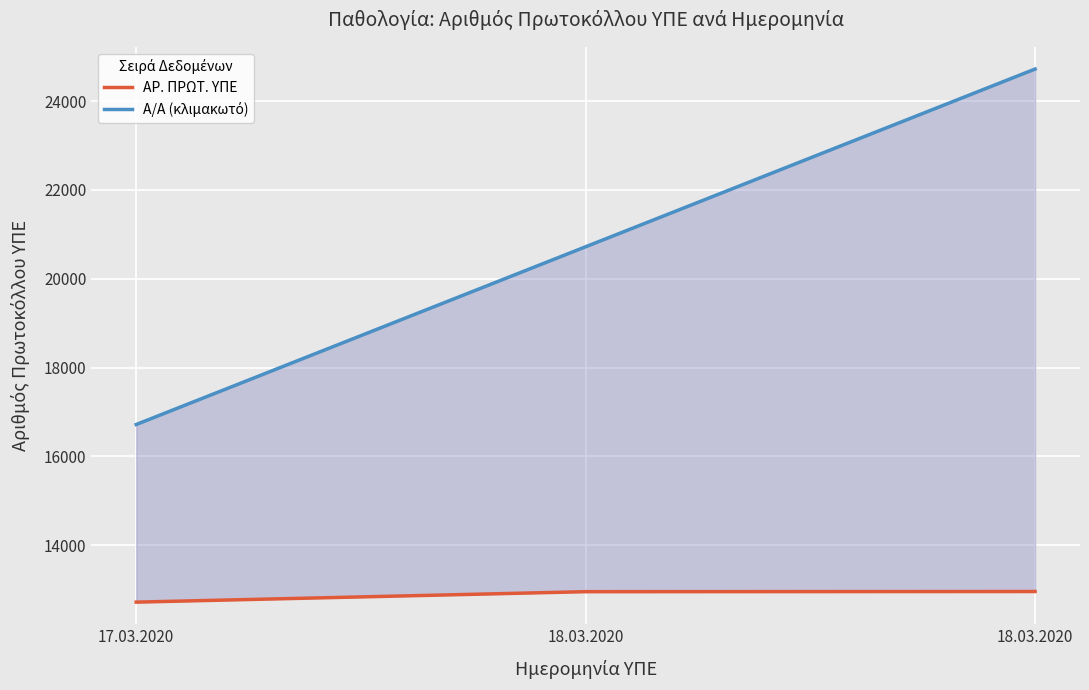

What is the minimum value for Α/Α (κλιμακωτό)?

16720